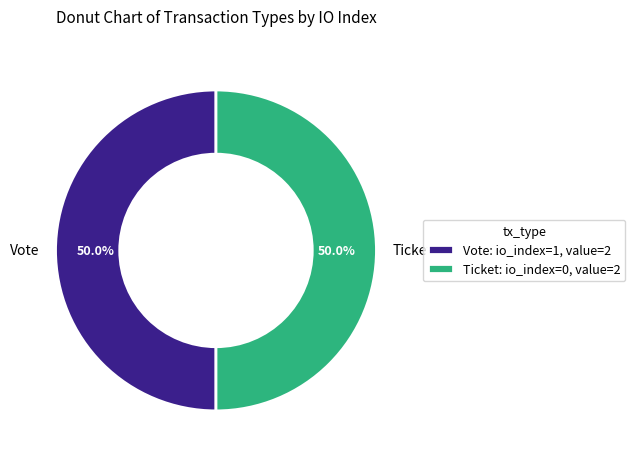

Is the sum of Ticket and Vote greater than half?

Yes